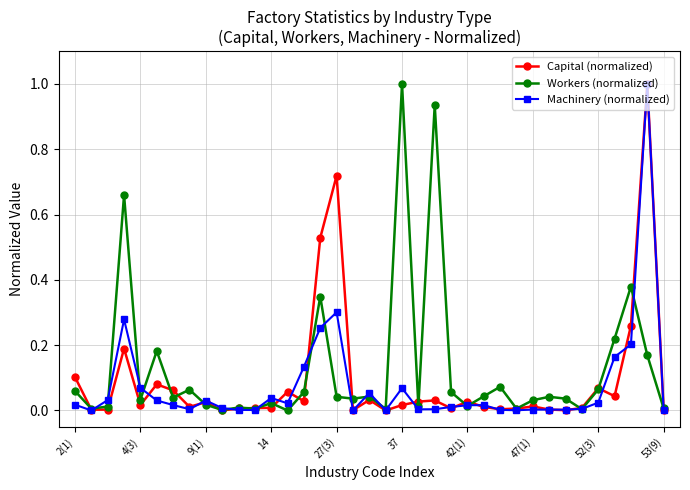

What is the maximum value for Capital (normalized)?

1.0